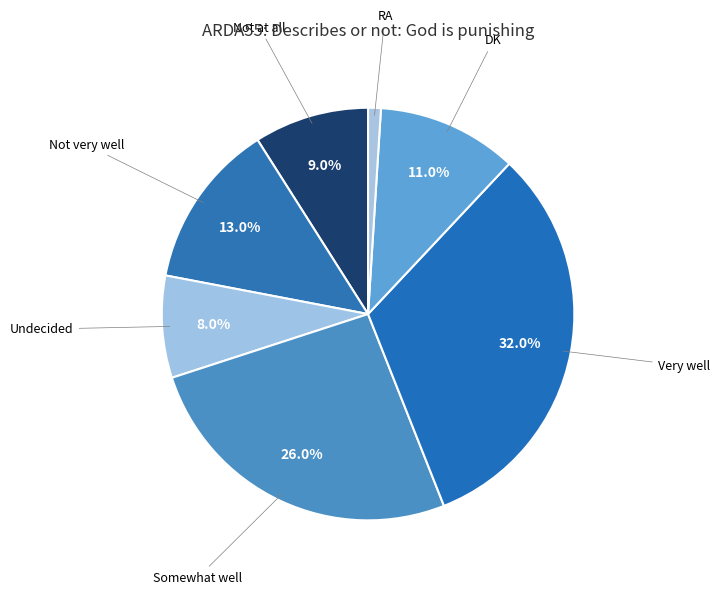

To the nearest percent, what is the average slice percentage?

14%